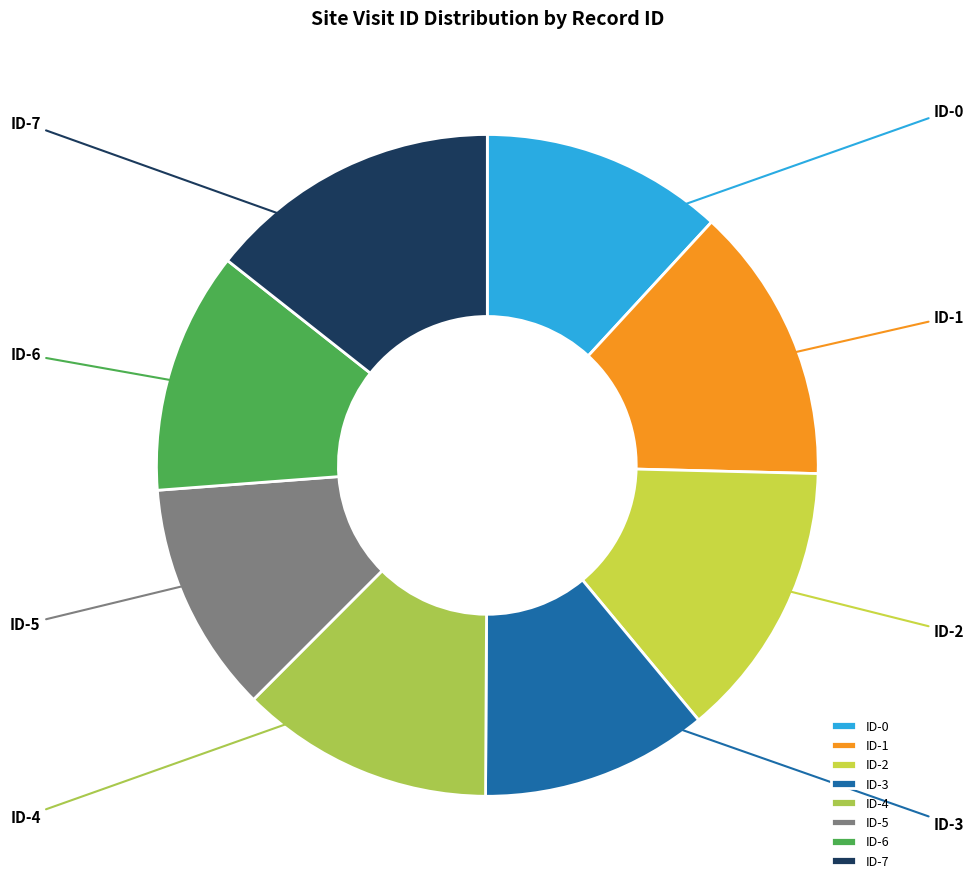

Combined, do ID-1 and ID-4 account for over 50%?

No